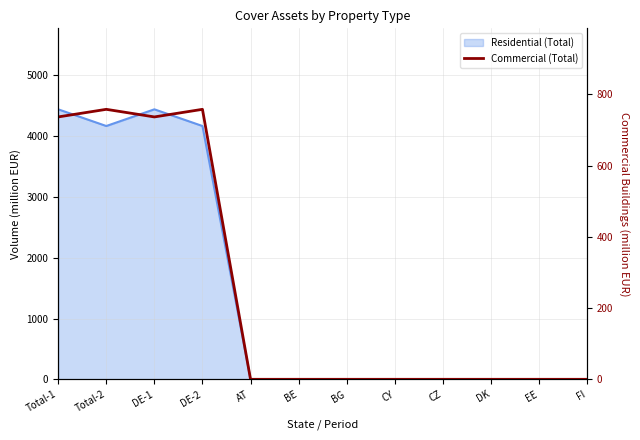

Read the value at DE-1.

736.6